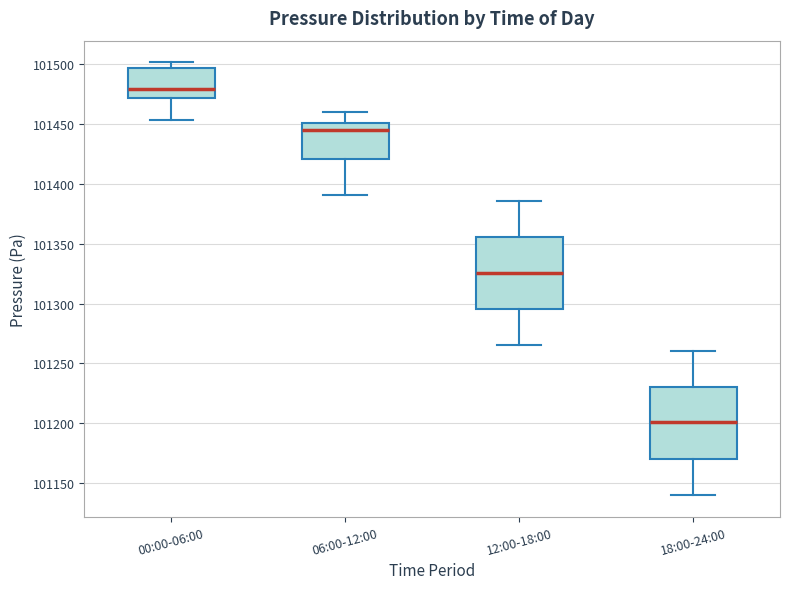

Reading left to right, read every box against the y-axis: the position of its median line, the range the box covers, and the ends of its whiskers. The values are not printed on the chart, so give them approximately, as read against the axis.

00:00-06:00: median 101480, box 101470 to 101495, whiskers 101455 to 101500
06:00-12:00: median 101445, box 101420 to 101450, whiskers 101390 to 101460
12:00-18:00: median 101325, box 101295 to 101355, whiskers 101265 to 101385
18:00-24:00: median 101200, box 101170 to 101230, whiskers 101140 to 101260